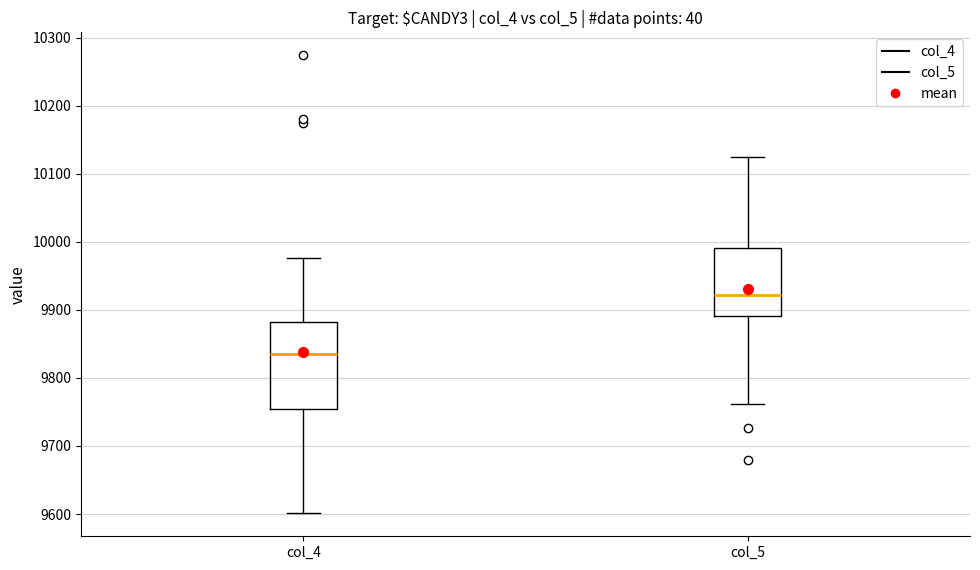

Comparing the boxes themselves (not the whiskers), which one is the tallest?

col_4